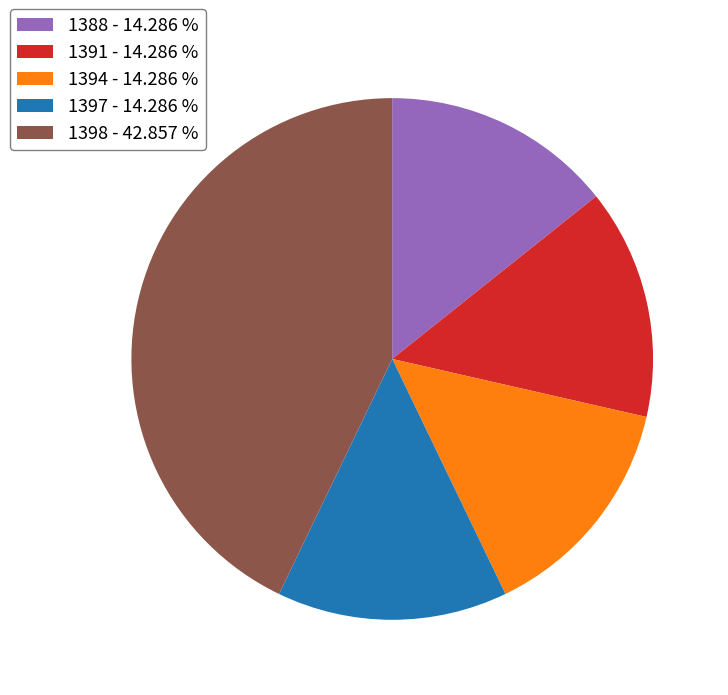

Is the sum of 1398 and 1397 greater than half?

Yes